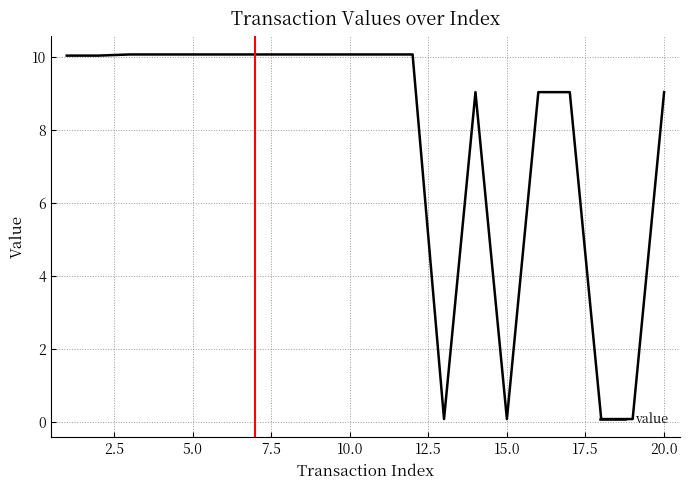

What is the maximum value shown in the chart?

10.1